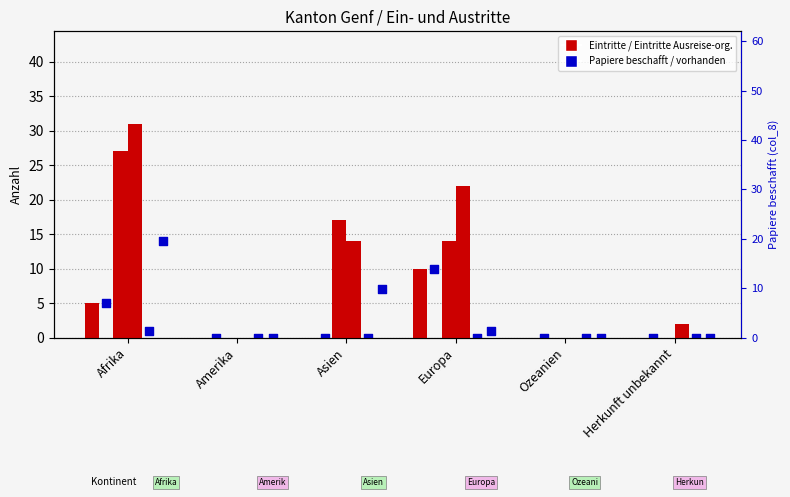

Which series contains the lowest Y value?

Total Papiere beschafft